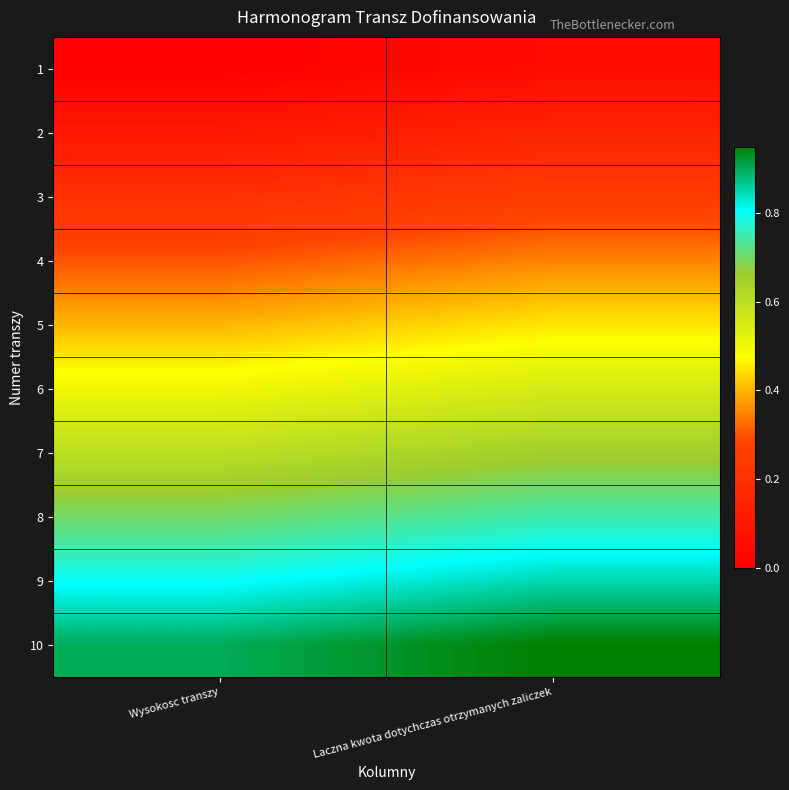

Reading right to left, what are all the values shown in this chart?

1: Laczna kwota dotychczas otrzymanych zaliczek=0.1	Wysokosc transzy=0.0
2: Laczna kwota dotychczas otrzymanych zaliczek=0.2	Wysokosc transzy=0.1
3: Laczna kwota dotychczas otrzymanych zaliczek=0.2	Wysokosc transzy=0.2
4: Laczna kwota dotychczas otrzymanych zaliczek=0.4	Wysokosc transzy=0.3
5: Laczna kwota dotychczas otrzymanych zaliczek=0.5	Wysokosc transzy=0.4
6: Laczna kwota dotychczas otrzymanych zaliczek=0.6	Wysokosc transzy=0.5
7: Laczna kwota dotychczas otrzymanych zaliczek=0.7	Wysokosc transzy=0.6
8: Laczna kwota dotychczas otrzymanych zaliczek=0.8	Wysokosc transzy=0.7
9: Laczna kwota dotychczas otrzymanych zaliczek=0.9	Wysokosc transzy=0.8
10: Laczna kwota dotychczas otrzymanych zaliczek=1.0	Wysokosc transzy=0.9